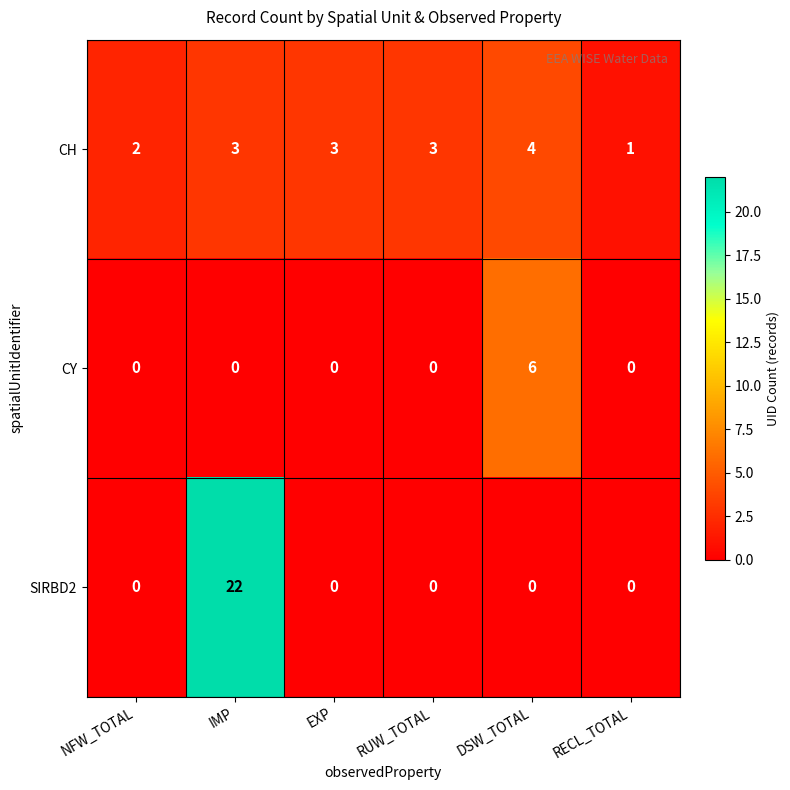

What is the sum of all CH values?

16